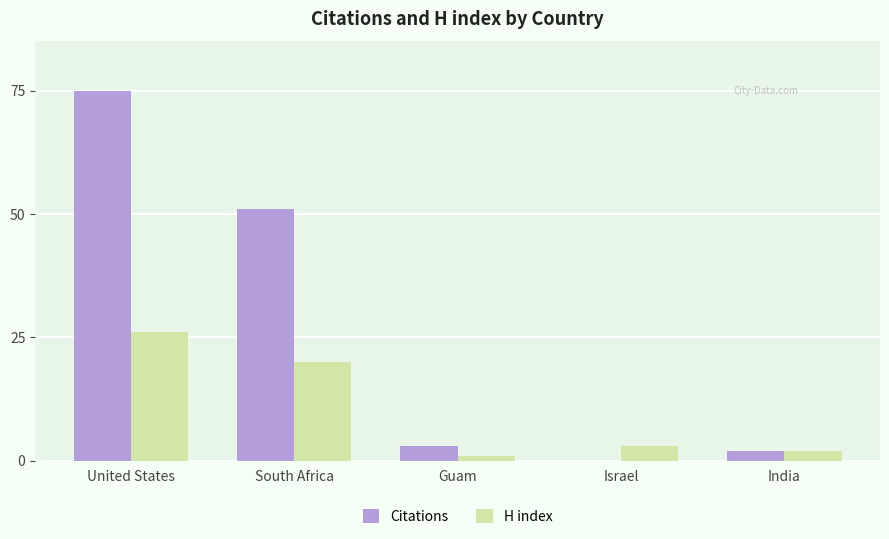

Reading left to right, extract all data points from this chart.

Citations: United States=75	South Africa=51	Guam=3	Israel=0	India=2
H index: United States=26	South Africa=20	Guam=1	Israel=3	India=2